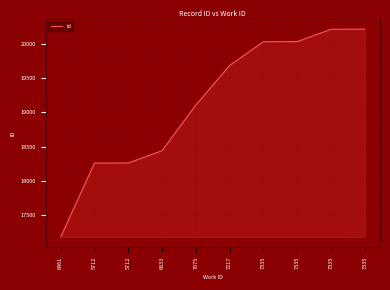

What is the value of the 10th point from the left?

20033